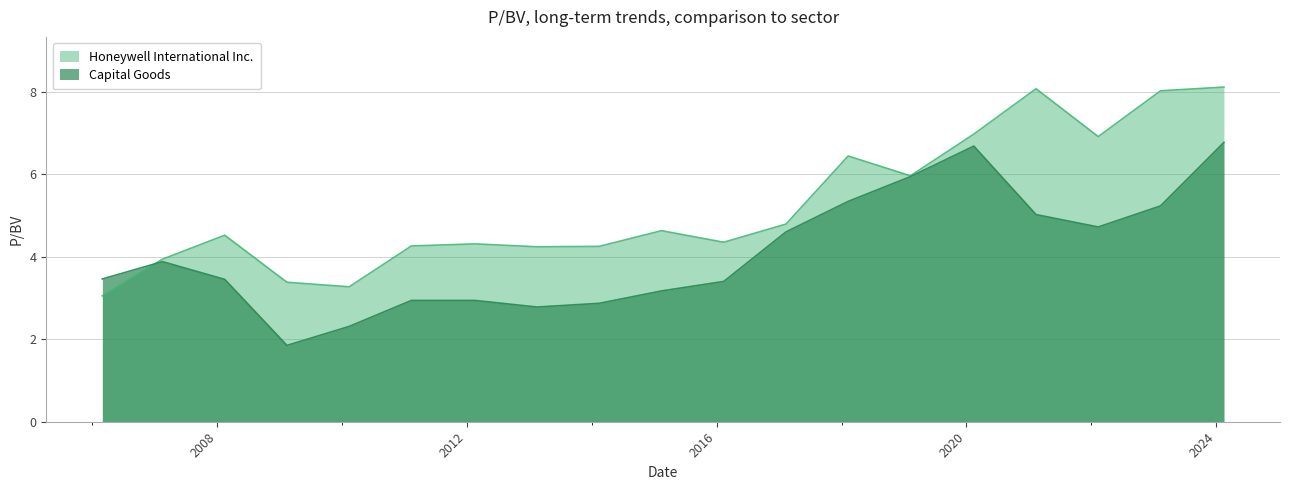

Reading right to left, list all the values displayed in this chart.

Honeywell International Inc.: 8.1	8.0	6.9	8.1	7.0	6.0	6.4	4.8	4.3	4.6	4.2	4.2	4.3	4.3	3.3	3.4	4.5	3.9	3.0
Capital Goods: 6.8	5.2	4.7	5.0	6.7	5.9	5.3	4.6	3.4	3.2	2.9	2.8	2.9	2.9	2.3	1.9	3.5	3.9	3.5